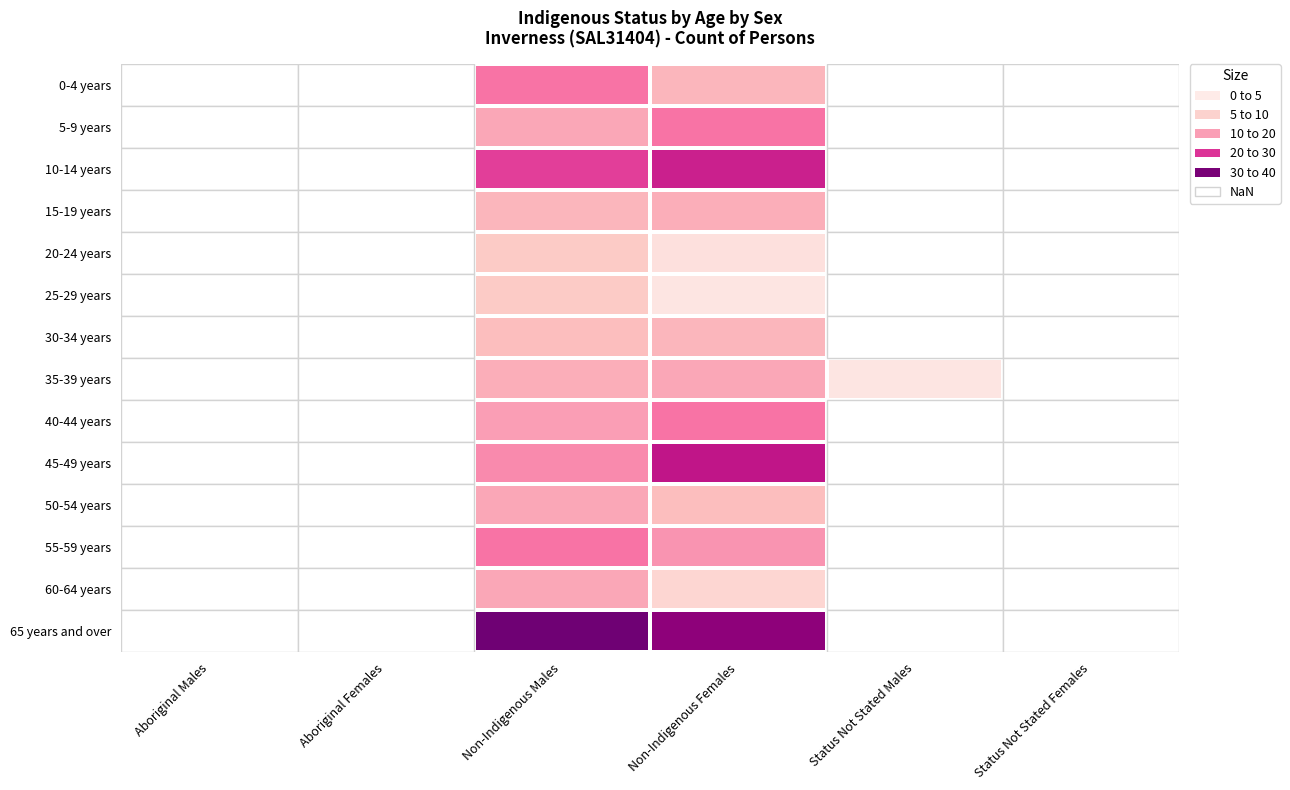

What is the total value across all series at Non-Indigenous Males?

226.0